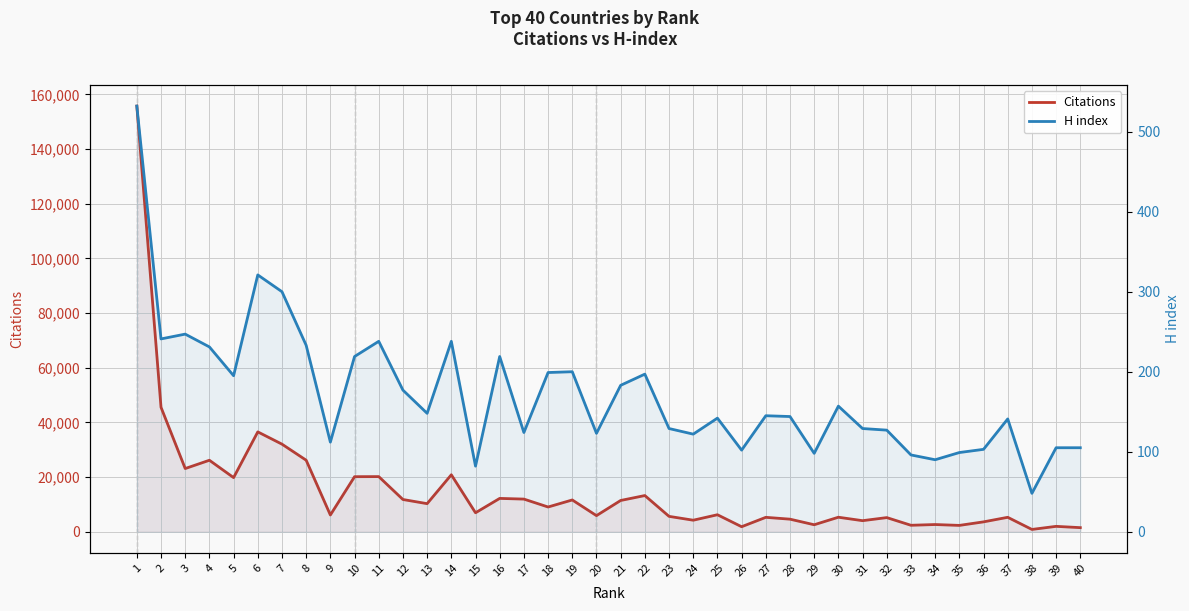

Rank the series at 26 from highest to lowest value.

Citations, H index